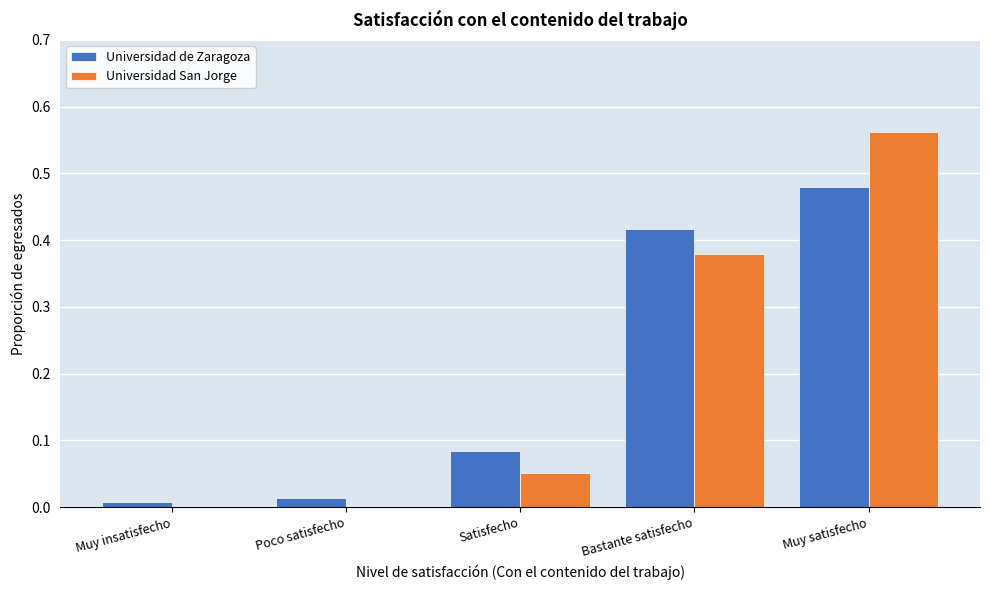

Is the value of Universidad de Zaragoza at Poco satisfecho greater than the value of Universidad San Jorge at Satisfecho?

No